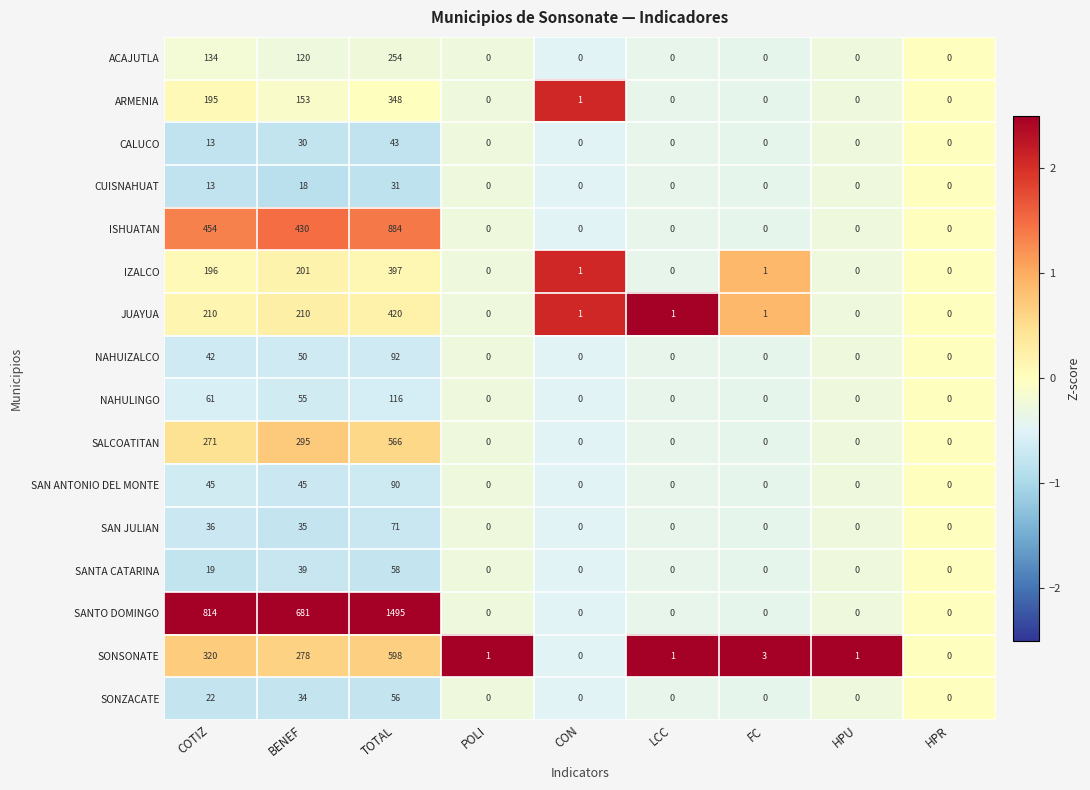

List the series in order of their peak value, highest first.

SANTO DOMINGO, ISHUATAN, SONSONATE, SALCOATITAN, JUAYUA, IZALCO, ARMENIA, ACAJUTLA, NAHULINGO, NAHUIZALCO, SAN ANTONIO DEL MONTE, SAN JULIAN, SANTA CATARINA, SONZACATE, CALUCO, CUISNAHUAT